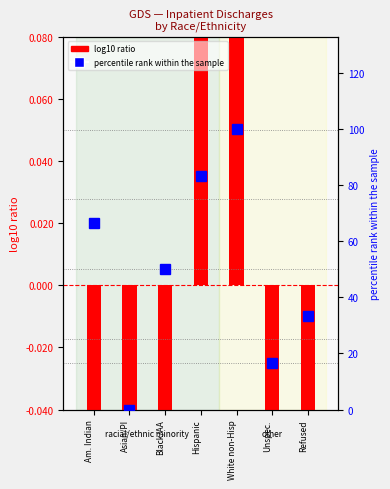

What is the label of the 6th bar from the left?

Unspec.